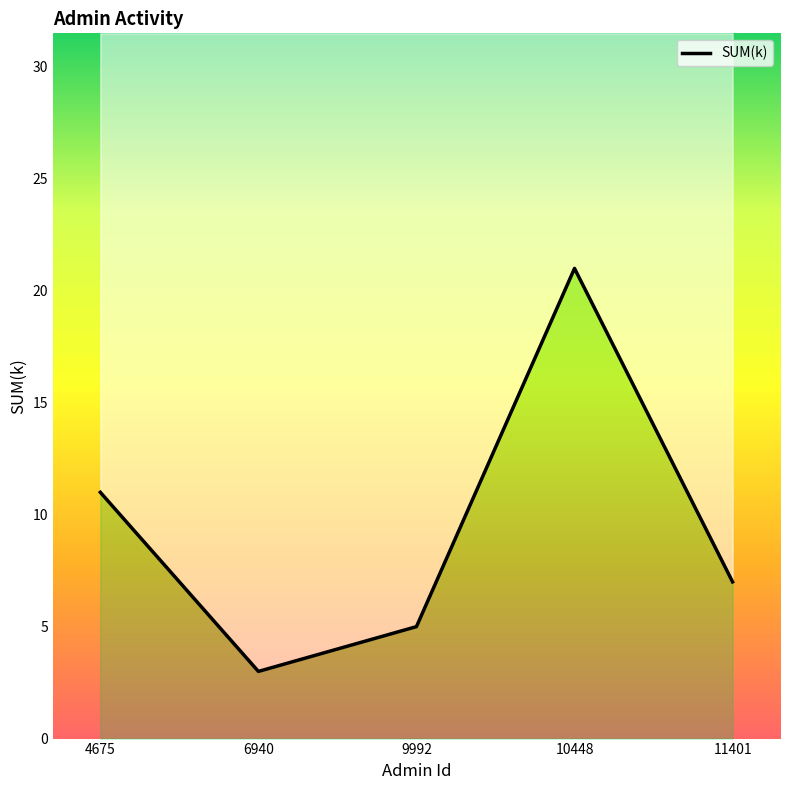

Which has a higher value, 11401 or 4675?

4675